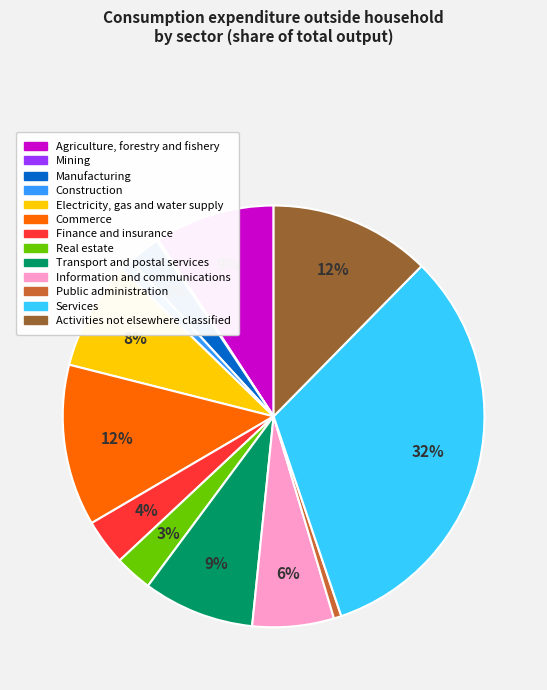

Does any single category account for the majority?

No